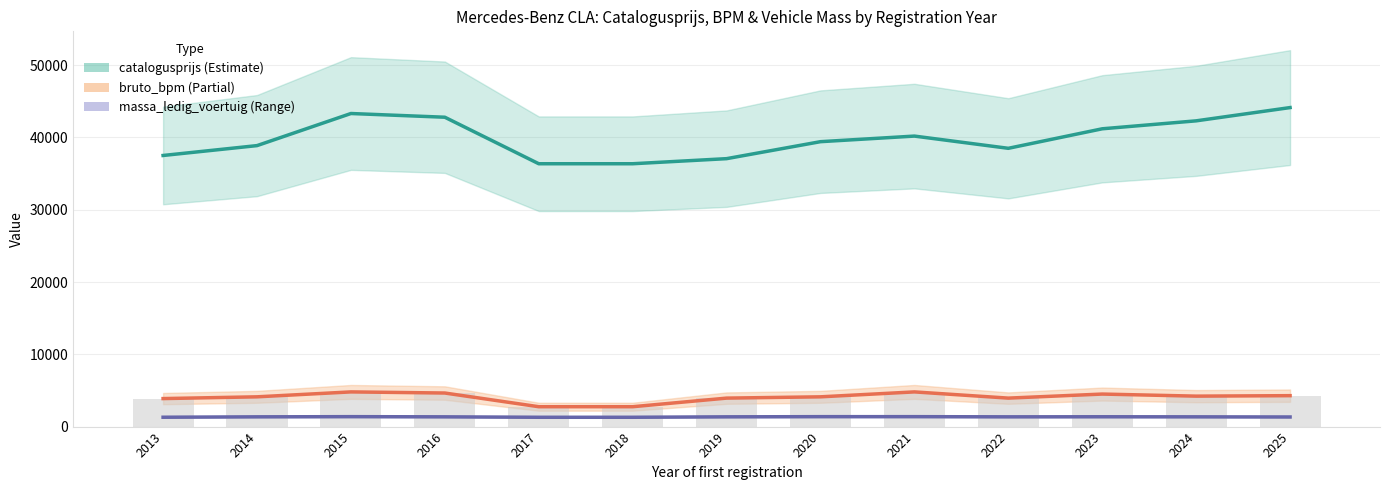

At 2022, list the series in order from smallest to largest.

massa_ledig_voertuig, bruto_bpm, catalogusprijs